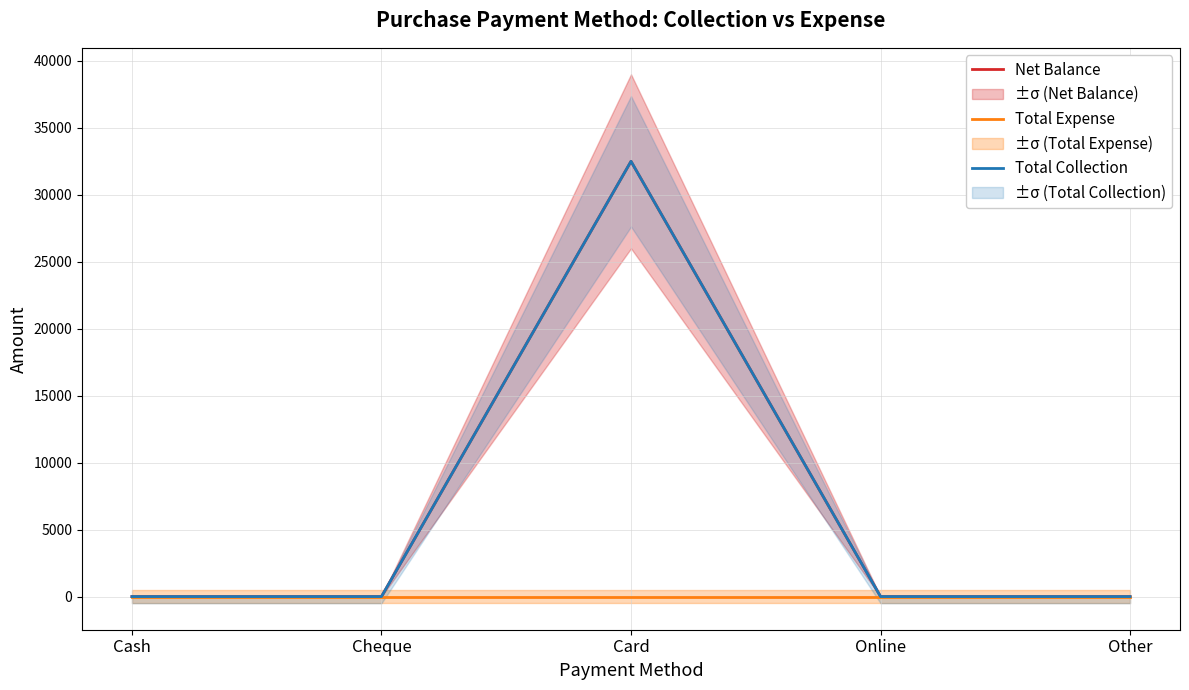

True or false: Total Expense has a value of 0 at Card.

True